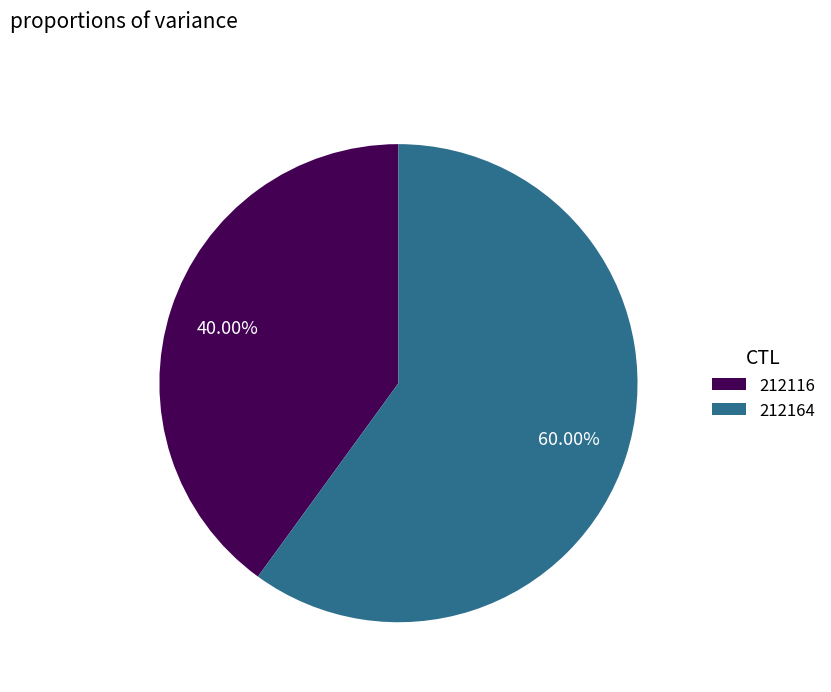

To the nearest percent, what is the difference between the largest and smallest slice percentages?

20%